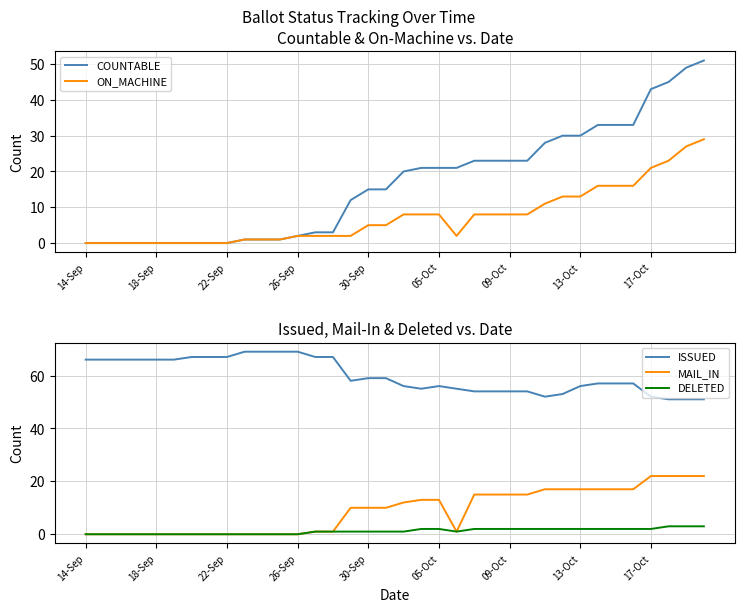

What is the highest value of the COUNTABLE series?

51